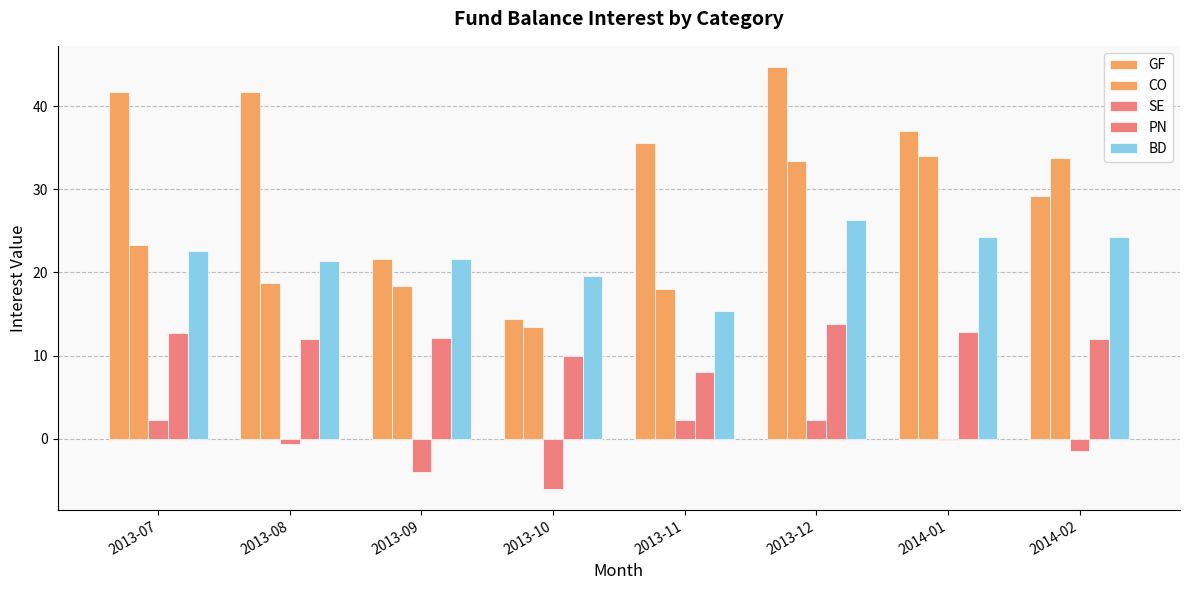

How many data points in BD are above 22?

4